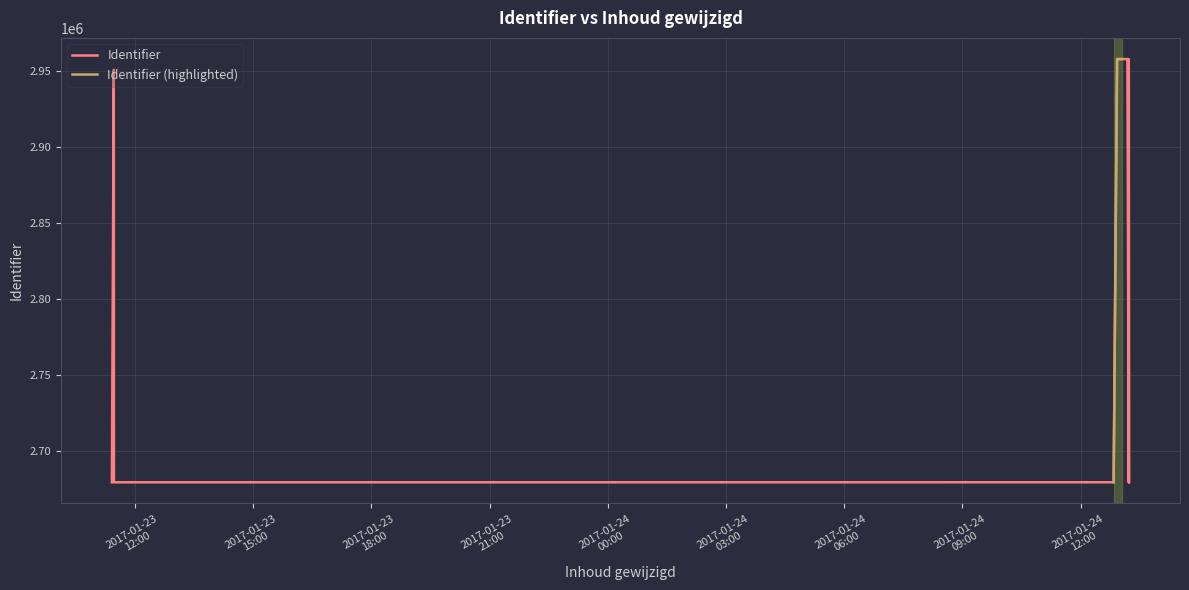

At which category does the chart reach its minimum across all series?

2017-01-23 11:24:55